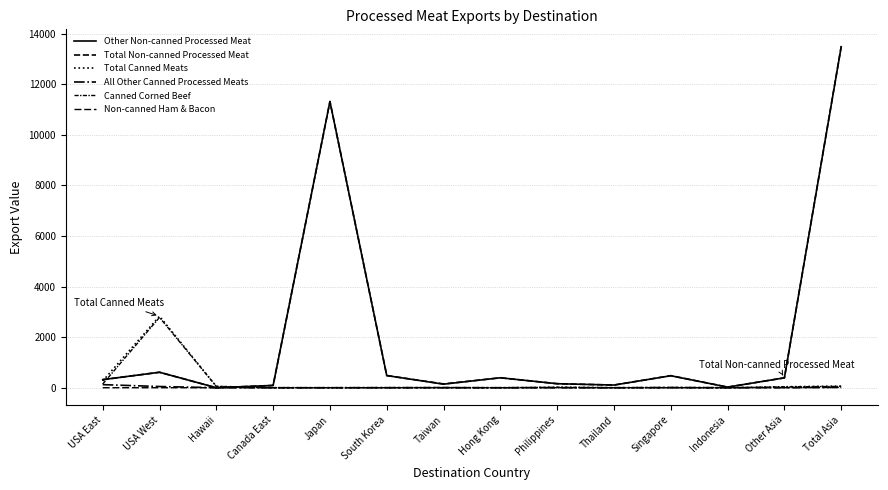

List the labels in order of Canned Corned Beef value, largest first.

USA West, USA East, Hawaii, Total Asia, Other Asia, Philippines, Canada East, Japan, South Korea, Taiwan, Hong Kong, Thailand, Singapore, Indonesia